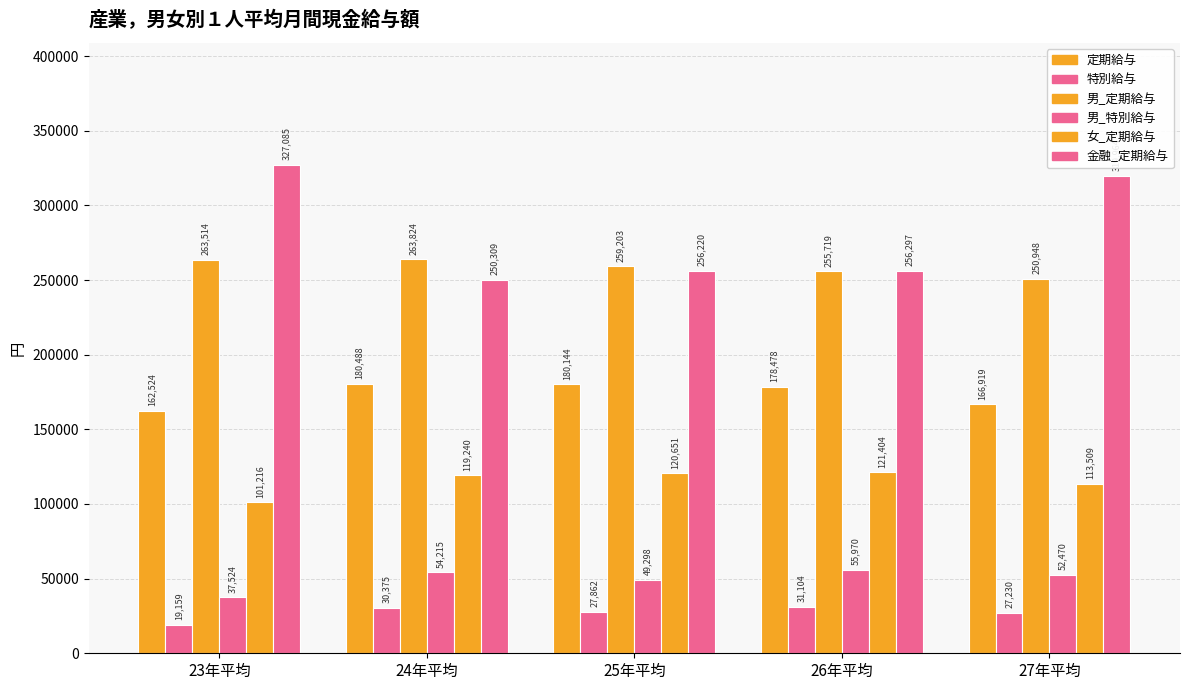

How many data points does each series have?

5